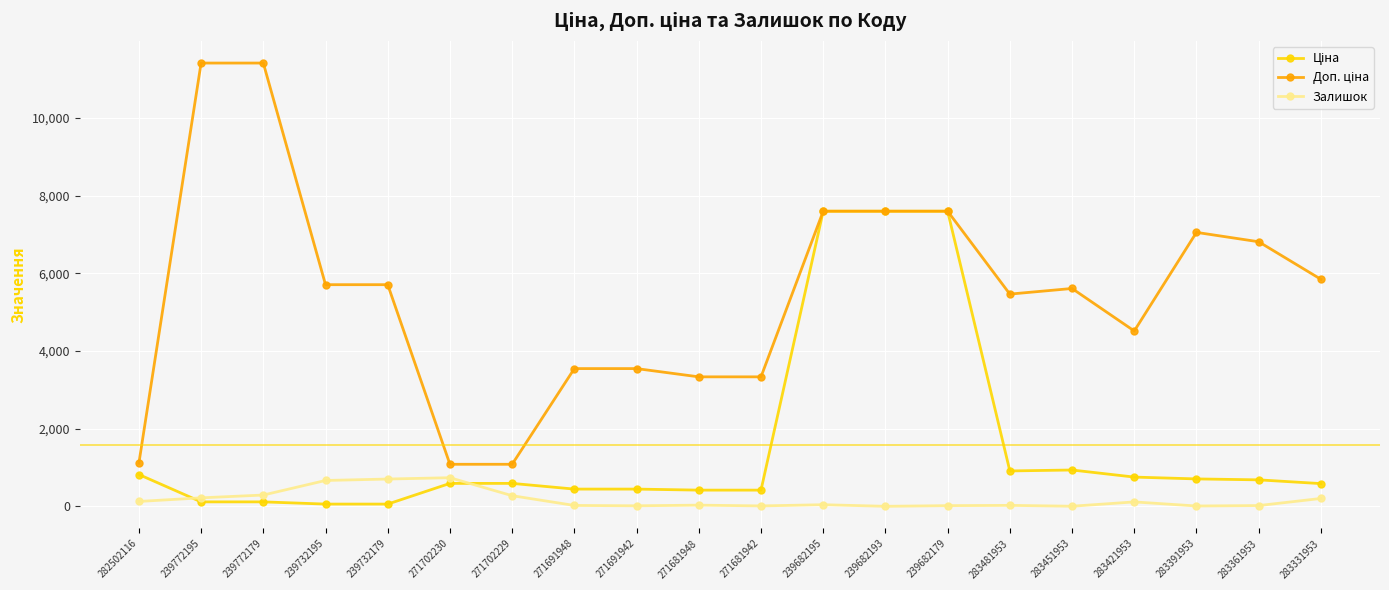

What position from the right is 239732179?

16